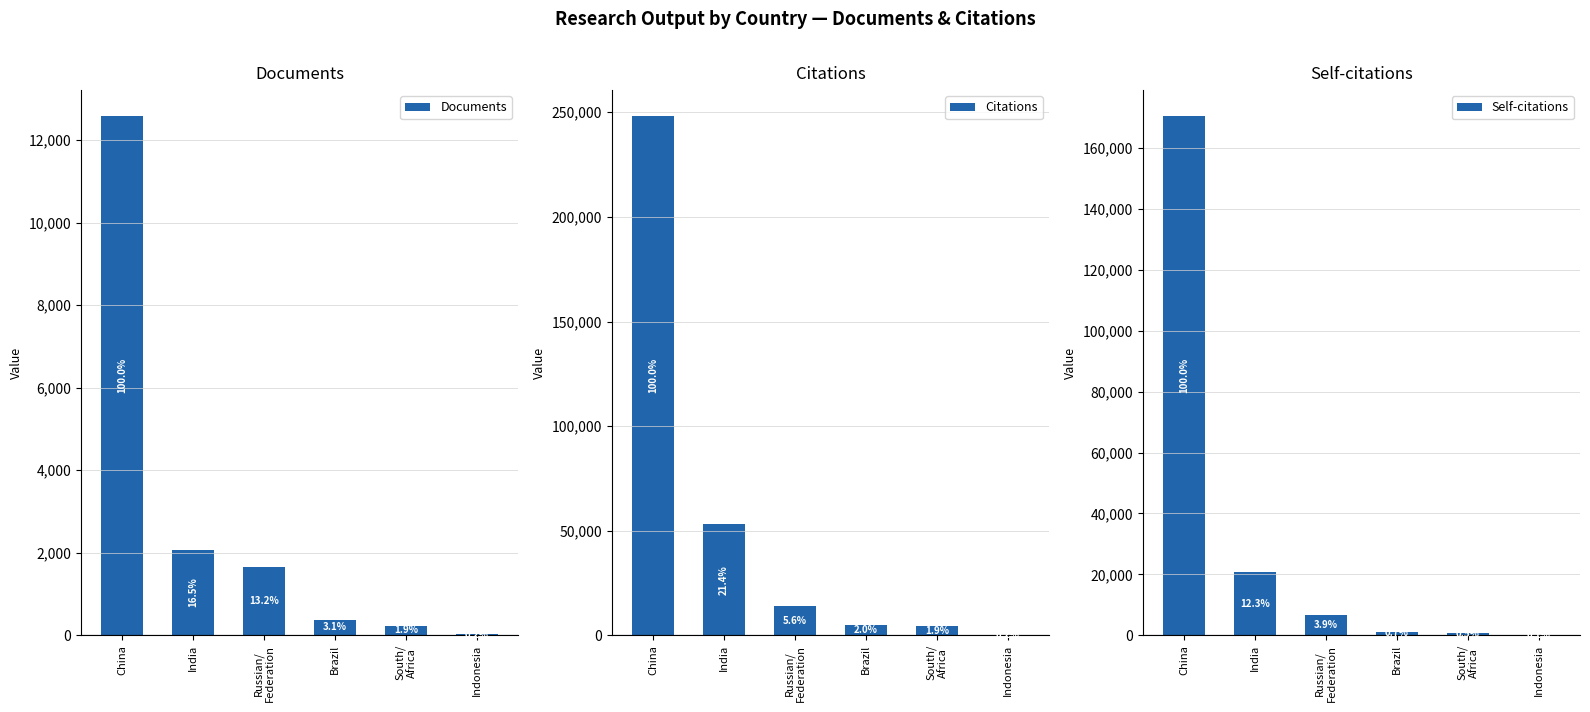

Which series has the largest total across all categories?

Citations